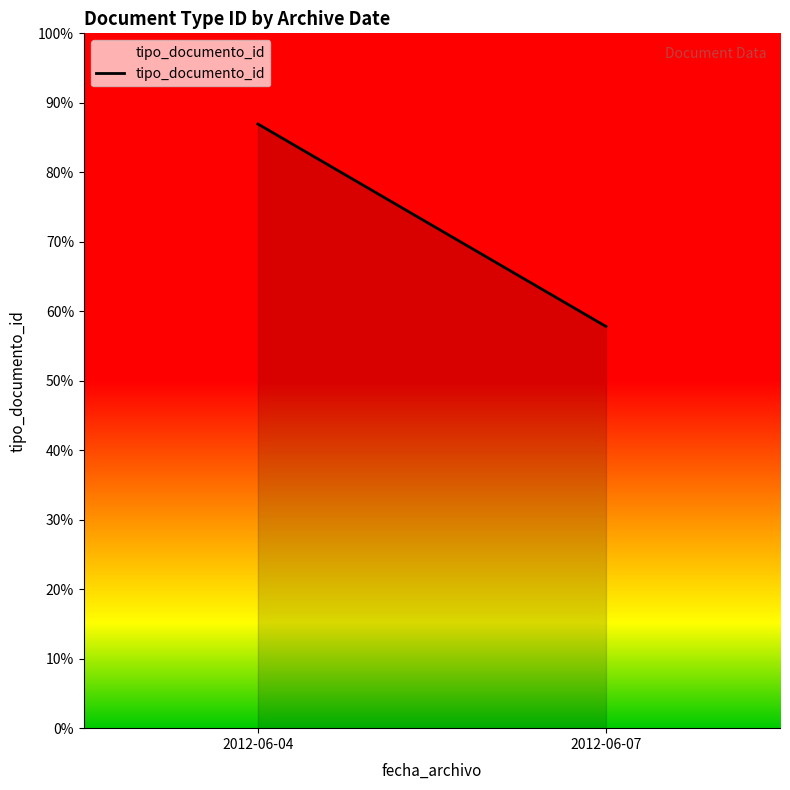

What is the change in value from 2012-06-04 to 2012-06-07?

-62